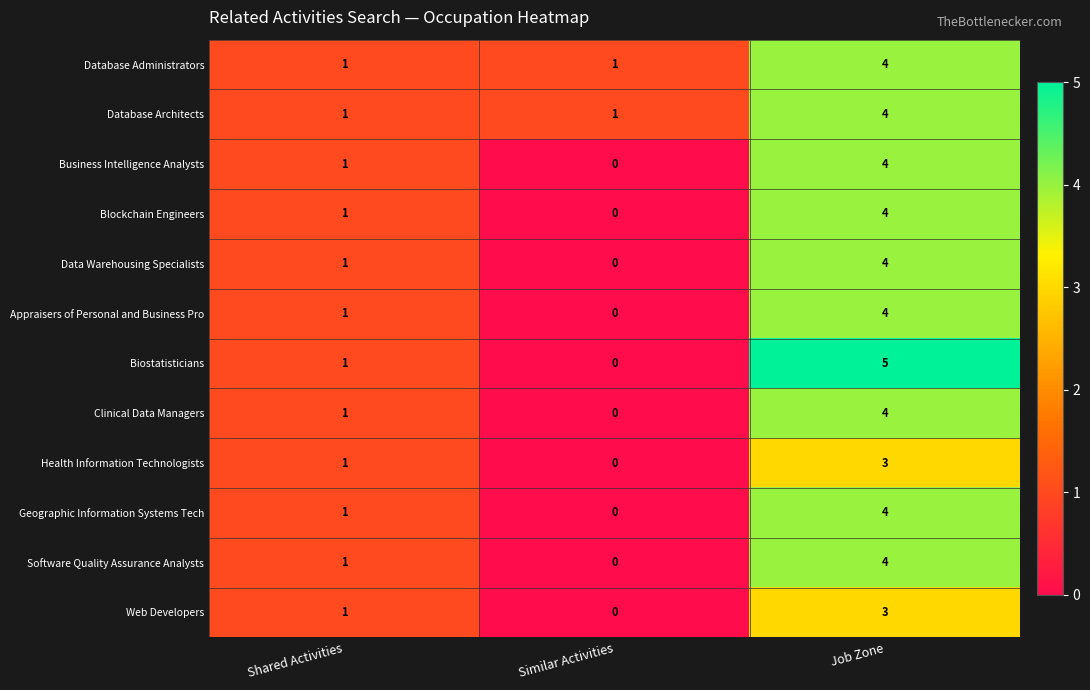

What is the greatest value displayed?

5